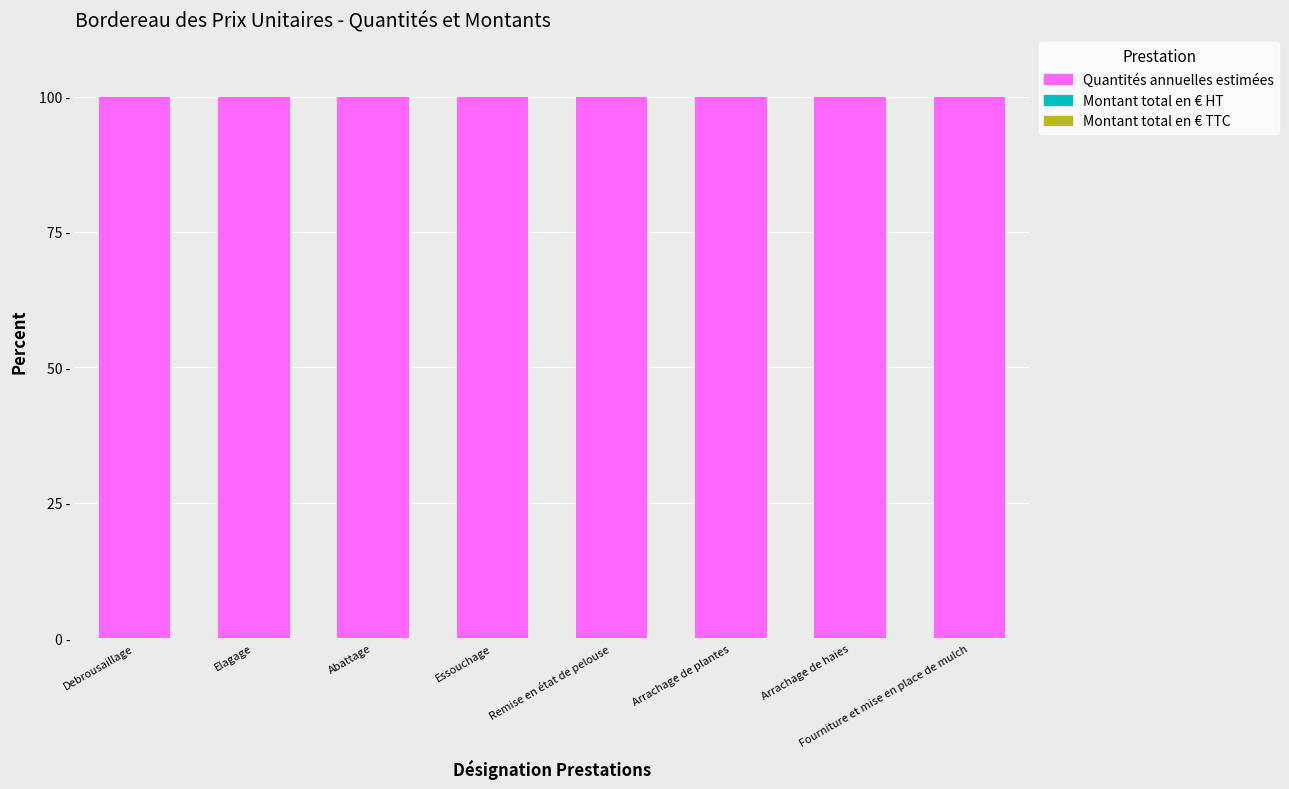

How many distinct data groups are displayed?

3